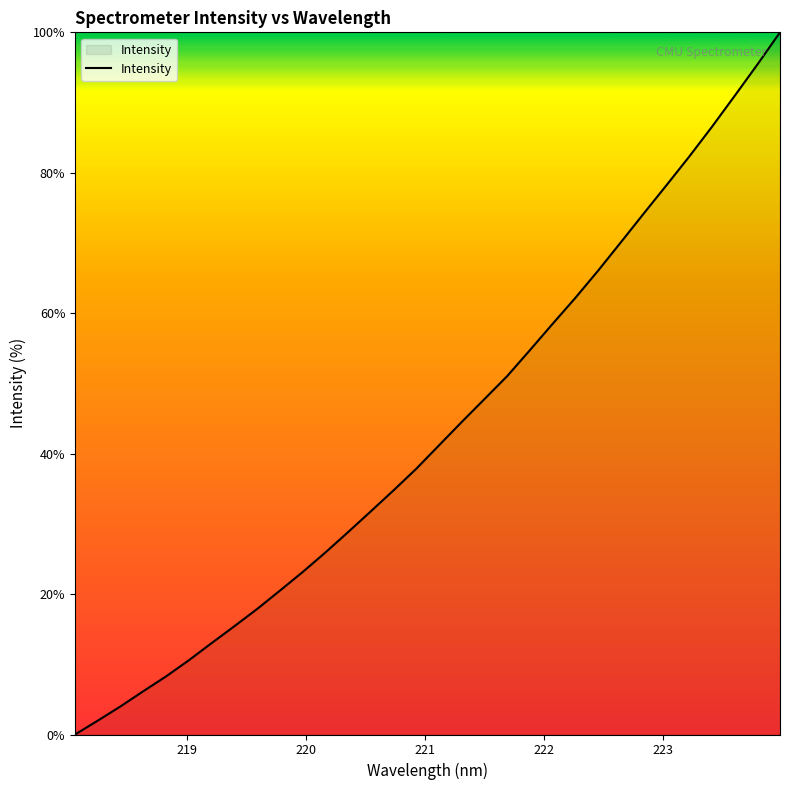

What is the greatest value displayed?

100.0